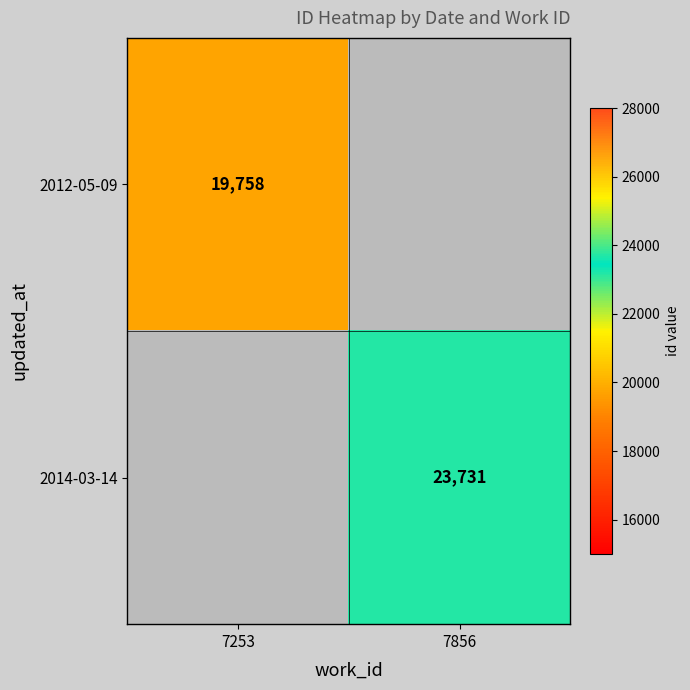

True or false: 2012-05-09 has a value of 33542 at 7253.

False